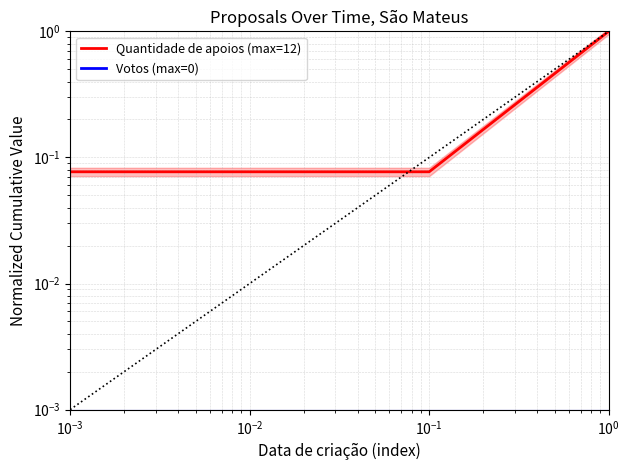

List the series in order of their peak value, highest first.

Quantidade de apoios (max=12), Votos (max=0)